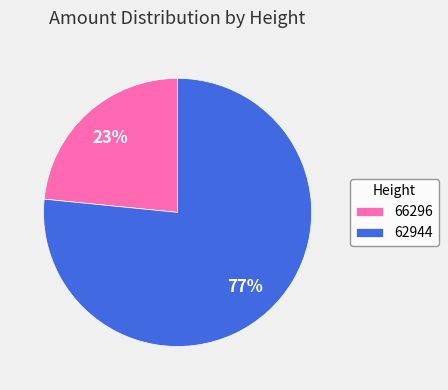

Is there any slice that represents more than half of the pie?

Yes